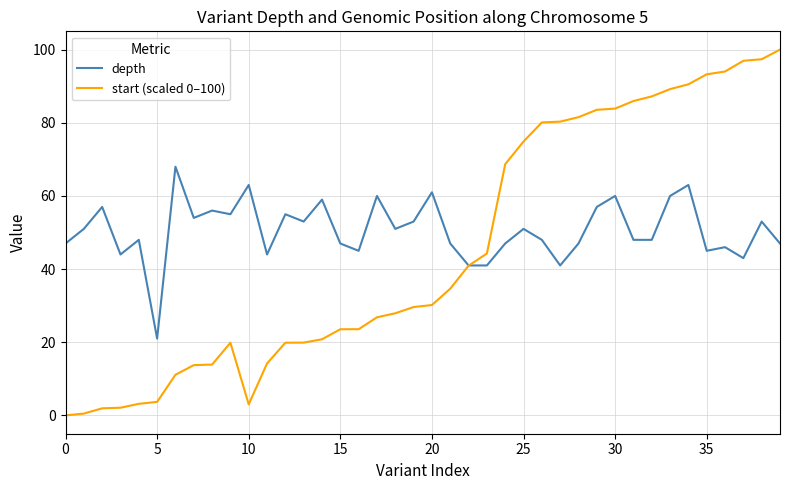

Which series has the widest spread of values?

start (scaled 0–100)